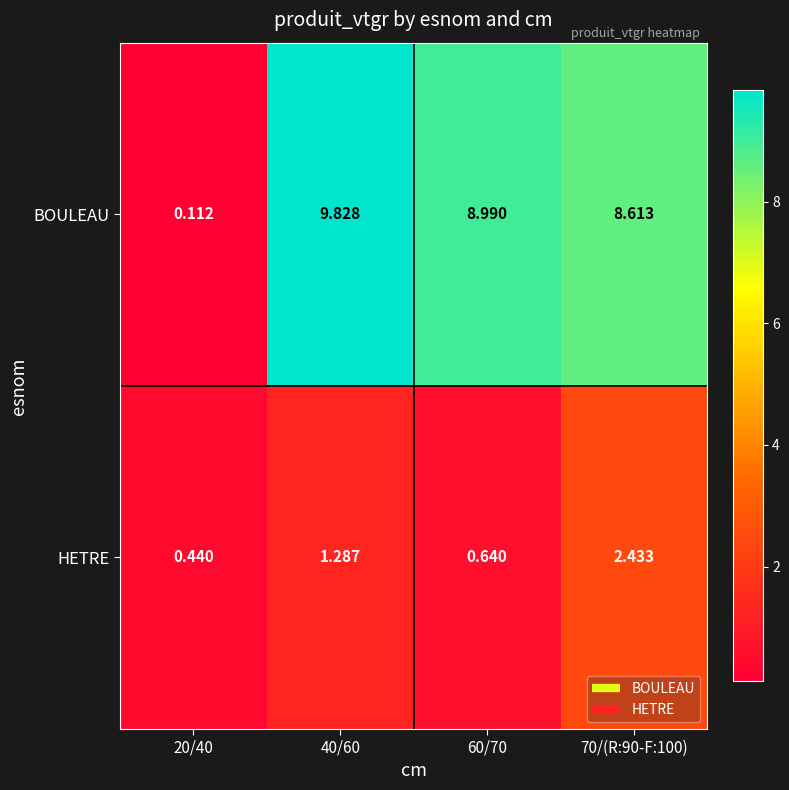

Is the value of HETRE at 40/60 greater than the value of BOULEAU at 20/40?

Yes